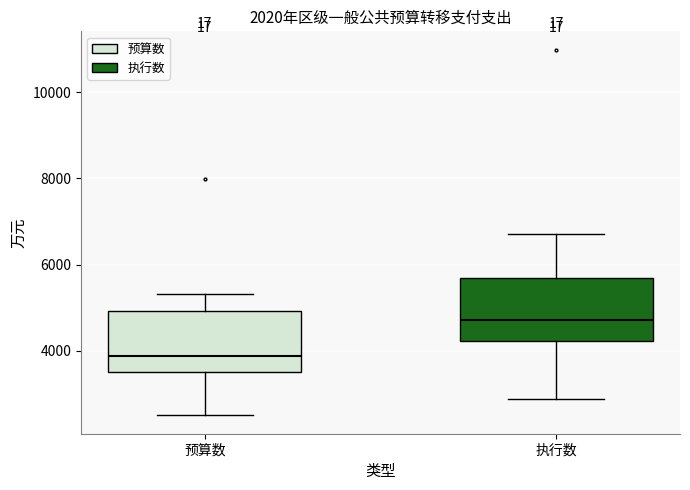

Reading left to right, transcribe this box plot: for each box, give where its median line is, the range the box spans, and where its two whiskers end, as read against the y-axis. The values are not printed on the chart, so give them approximately, as read against the axis.

预算数: median 3800, box 3600 to 5000, whiskers 2400 to 5400
执行数: median 4800, box 4200 to 5600, whiskers 2800 to 6800